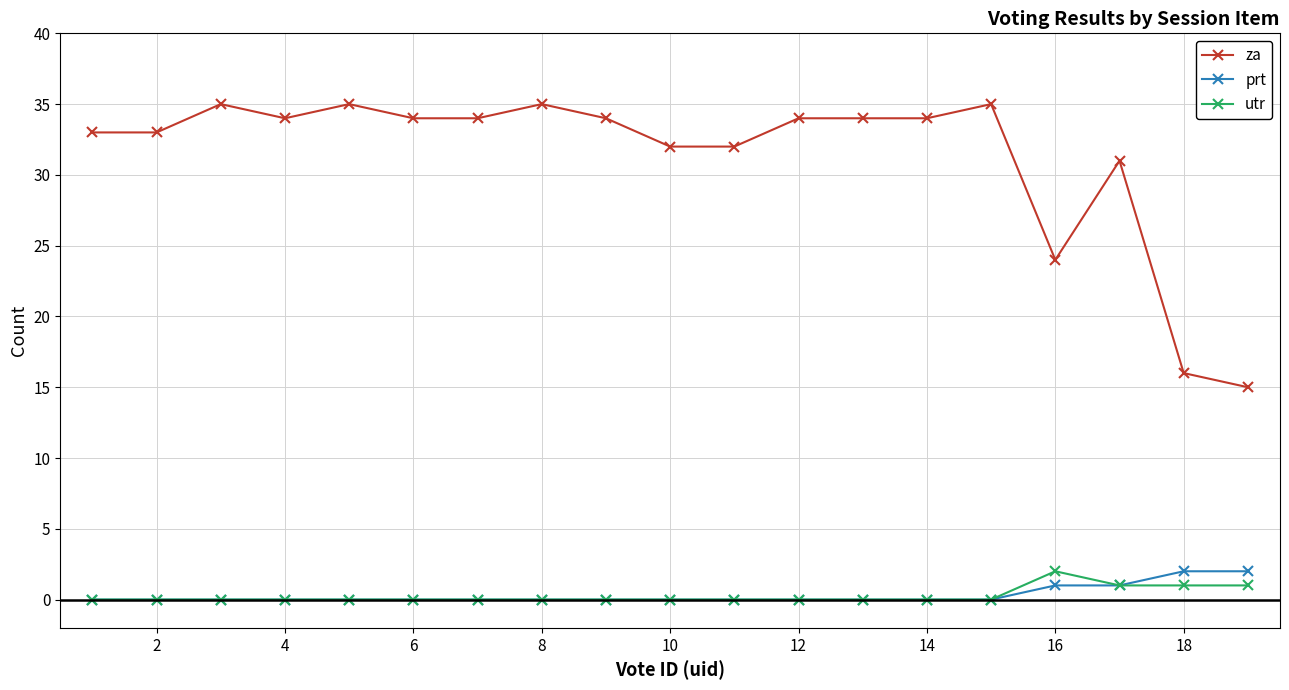

At how many categories does at least one series exceed 13?

19